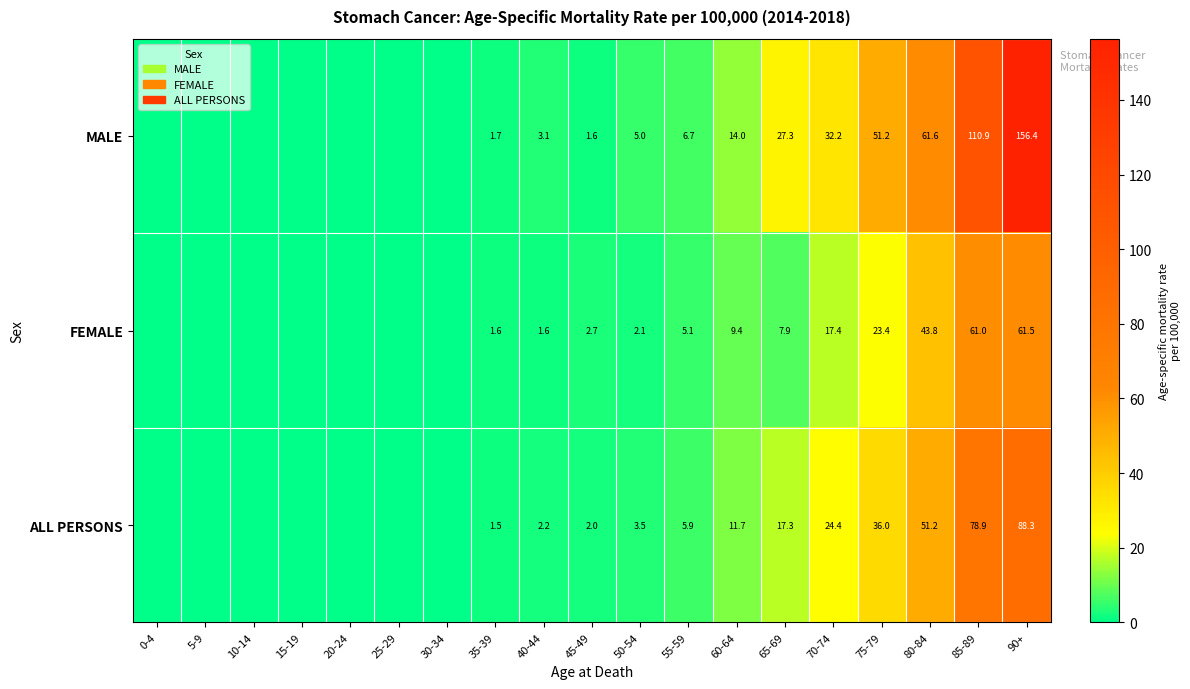

The value of ALL PERSONS at 40-44 is 2.2. True or false?

True